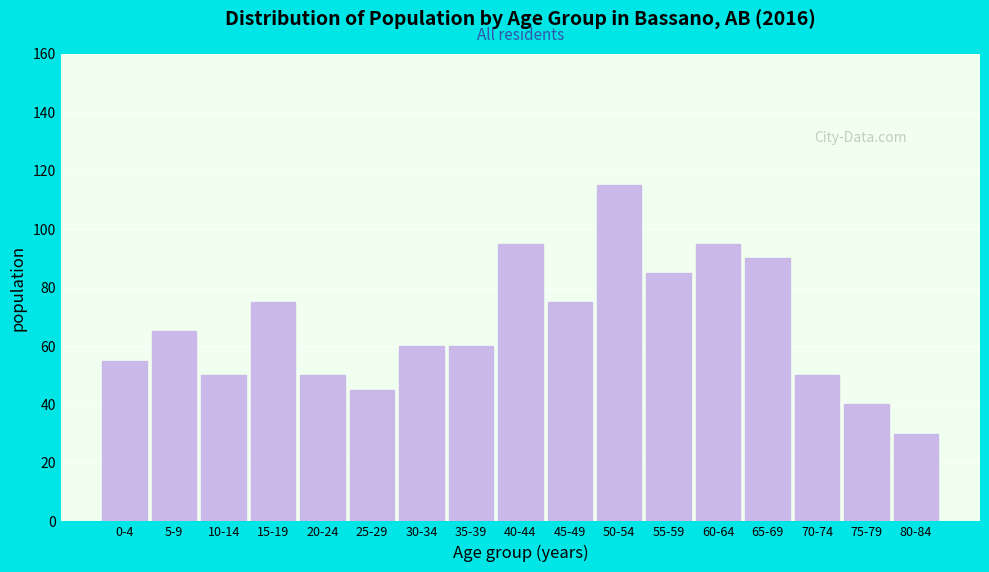

Reading right to left, extract all data points from this chart.

30	40	50	90	95	85	115	75	95	60	60	45	50	75	50	65	55